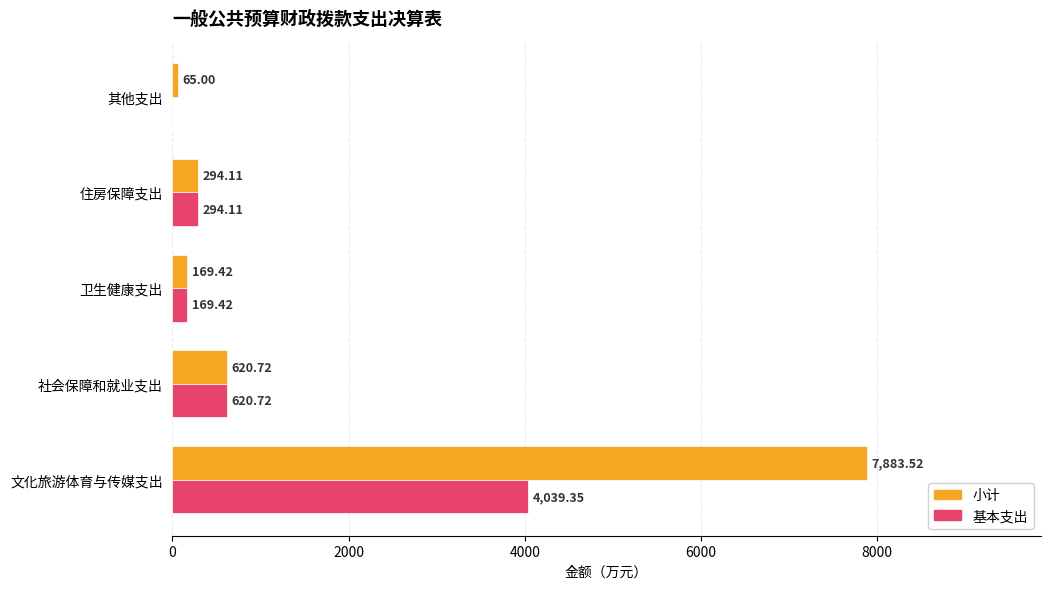

Which category has the highest value in the 小计 series?

文化旅游体育与传媒支出